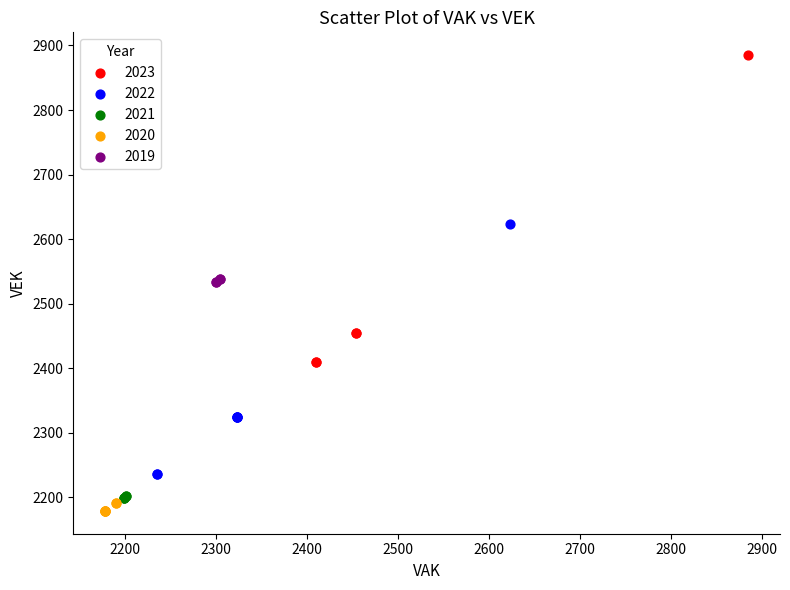

Which series has the widest spread of Y values?

2023